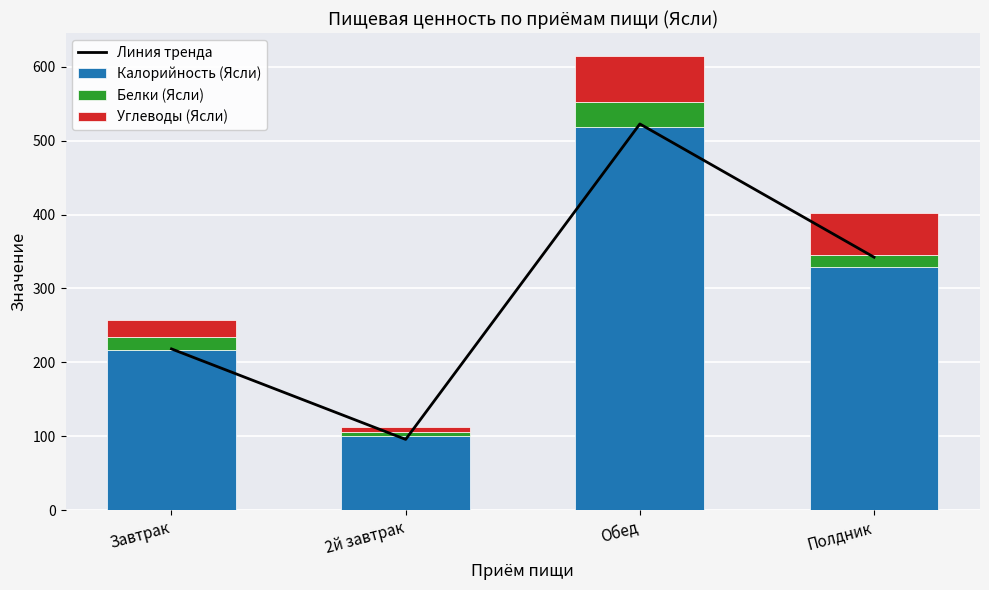

Reading right to left, transcribe all the data shown in this chart.

Линия тренда: Полдник=342.3	Обед=522.5	2й завтрак=96.0	Завтрак=218.3
Калорийность (Ясли): Полдник=328.8	Обед=518.6	2й завтрак=100.0	Завтрак=216.8
Белки (Ясли): Полдник=16.1	Обед=34.1	2й завтрак=6.0	Завтрак=17.9
Углеводы (Ясли): Полдник=57.8	Обед=61.9	2й завтрак=6.9	Завтрак=22.2